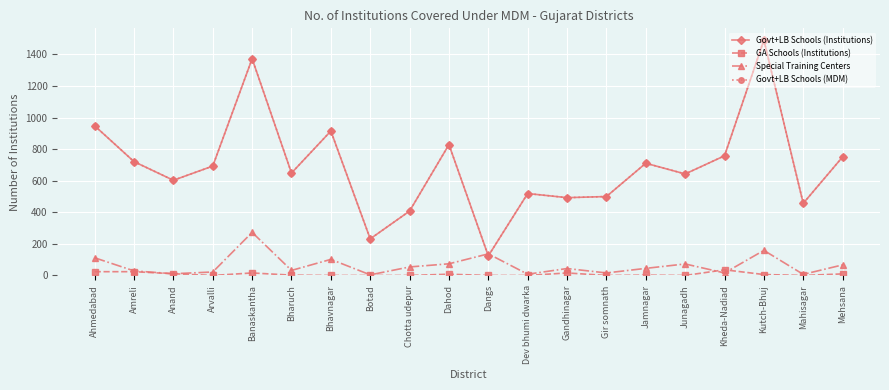

Reading right to left, list all the values displayed in this chart.

Govt+LB Schools (Institutions): 751	457	1491	758	643	711	500	493	519	124	829	408	232	915	649	1373	693	603	721	948
GA Schools (Institutions): 10	0	6	36	0	2	0	16	0	0	8	0	0	0	2	16	0	11	24	24
Special Training Centers: 67	7	159	16	73	45	16	44	8	137	74	54	4	102	32	273	22	11	29	112
Govt+LB Schools (MDM): 751	457	1491	758	643	711	500	493	519	124	829	408	232	915	649	1373	693	603	721	948